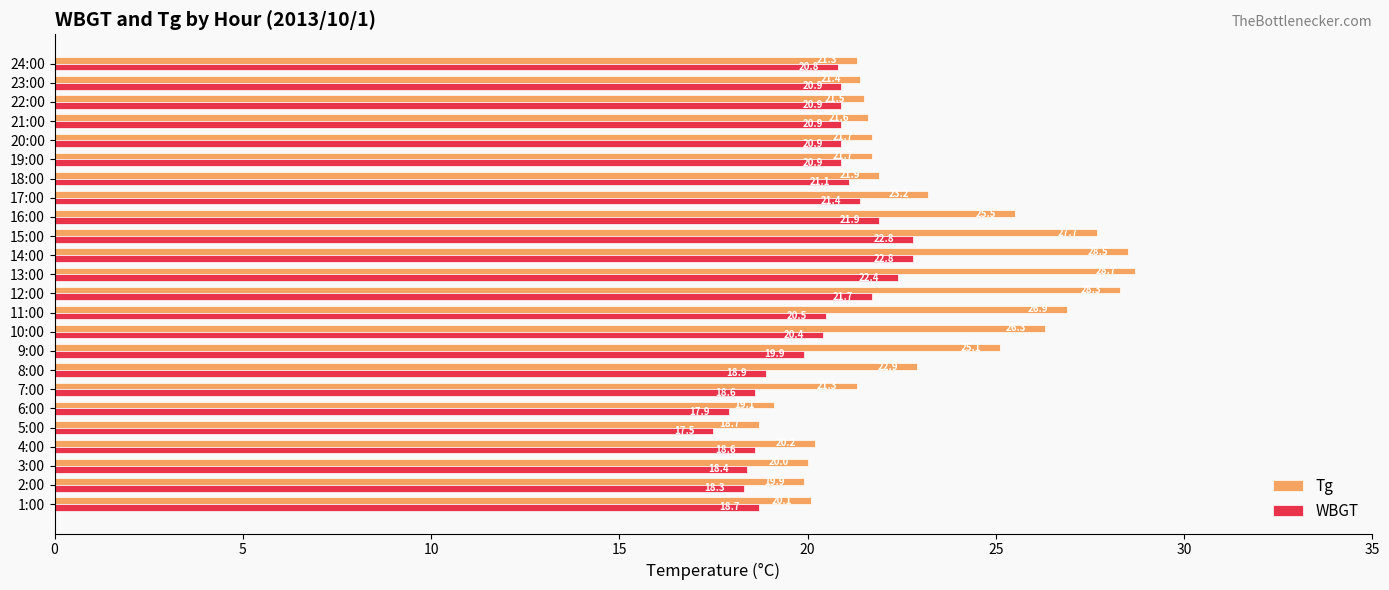

Rank the series by their maximum value, from lowest to highest.

WBGT, Tg